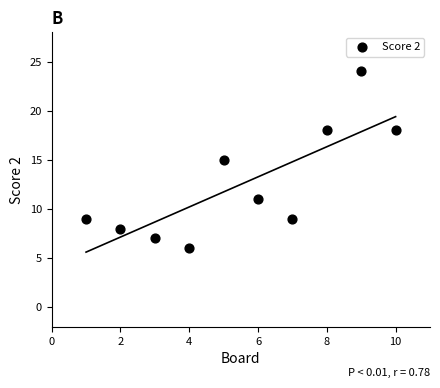

What is the average X value?

6